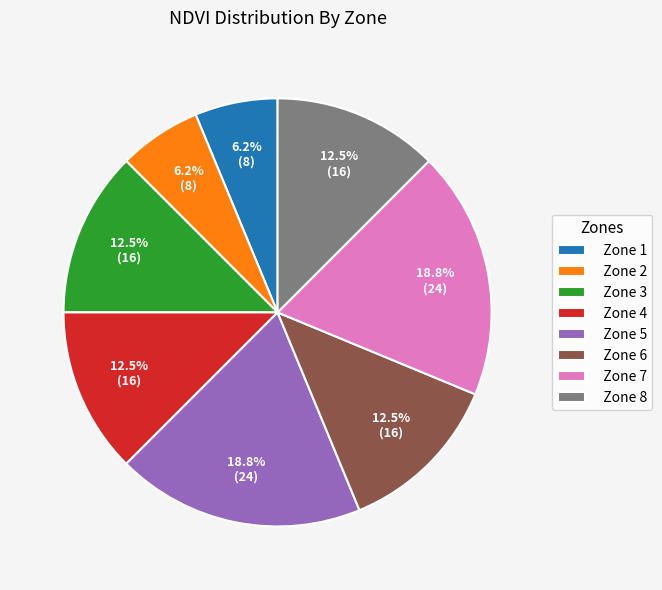

Between Zone 1 and Zone 5, which is larger?

Zone 5